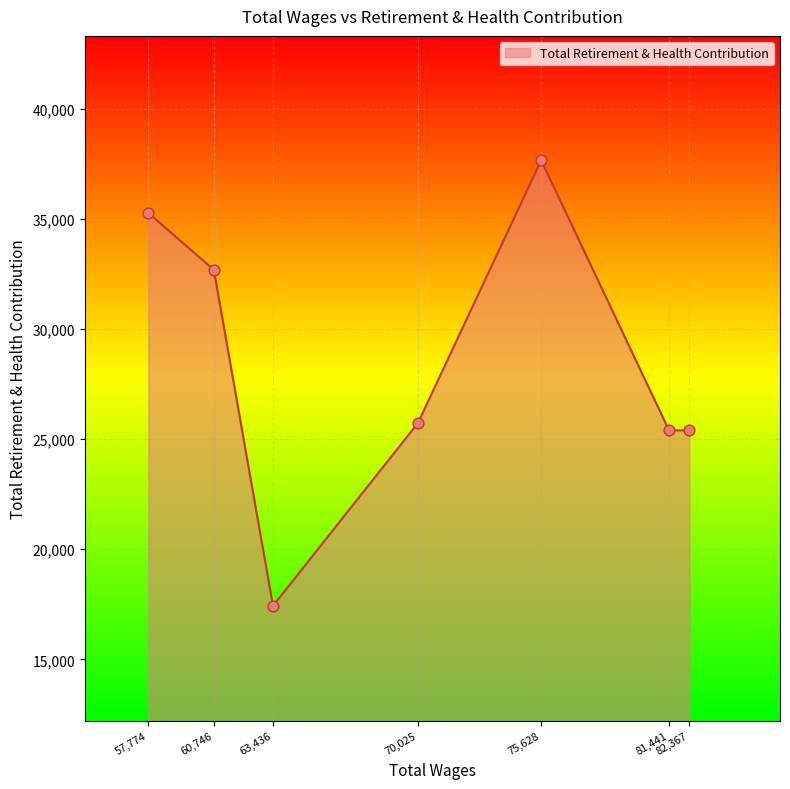

Between 75,628 and 82,367, which is larger?

75,628